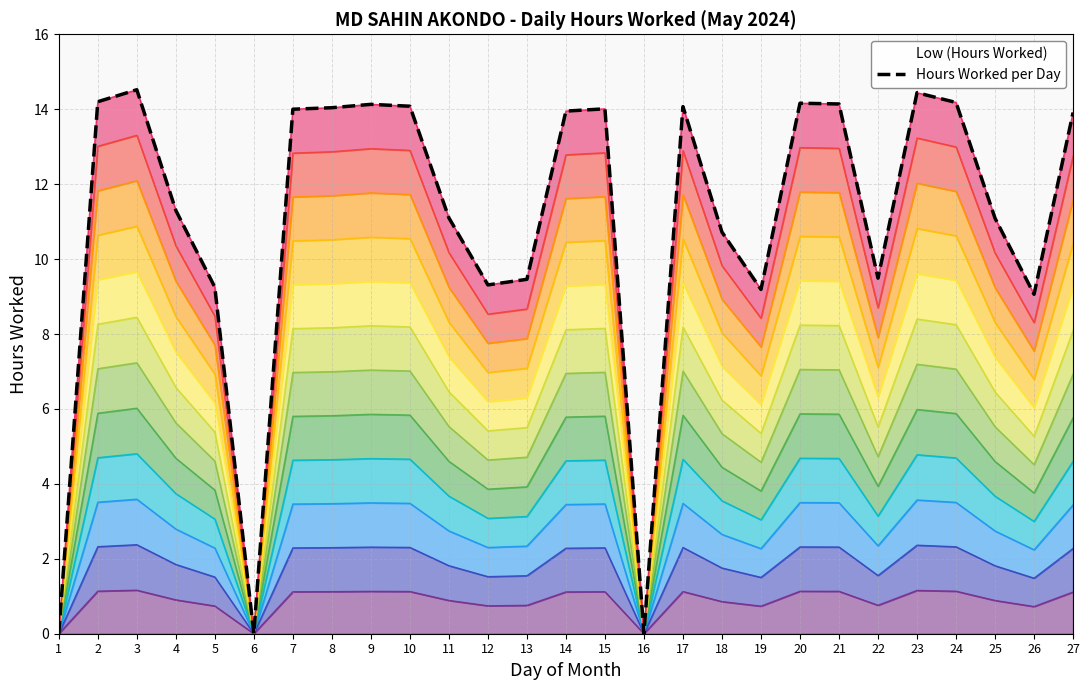

At which category does the chart reach its peak across all series?

3